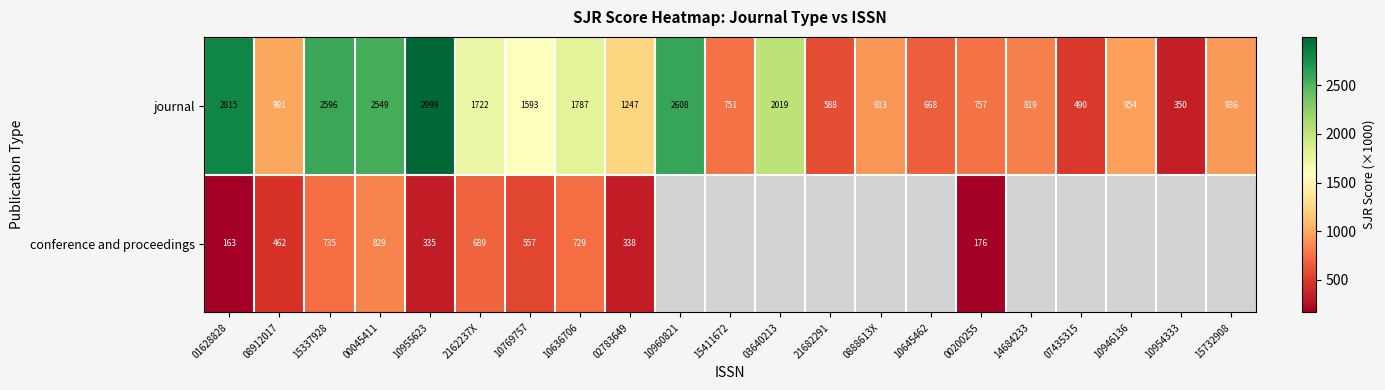

The conference and proceedings series shows 163 at 01628828. True or false?

True